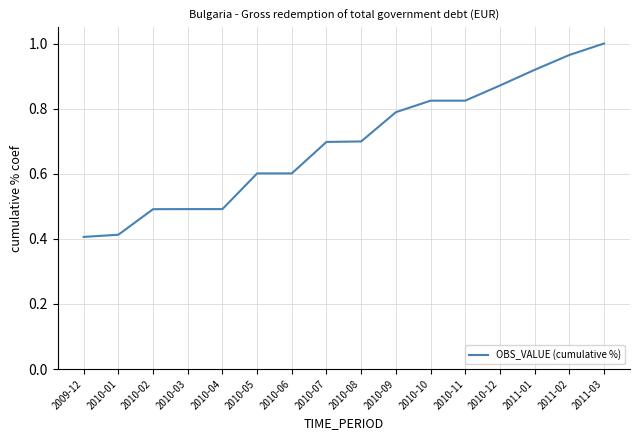

What is the difference between the maximum and minimum values?

0.6